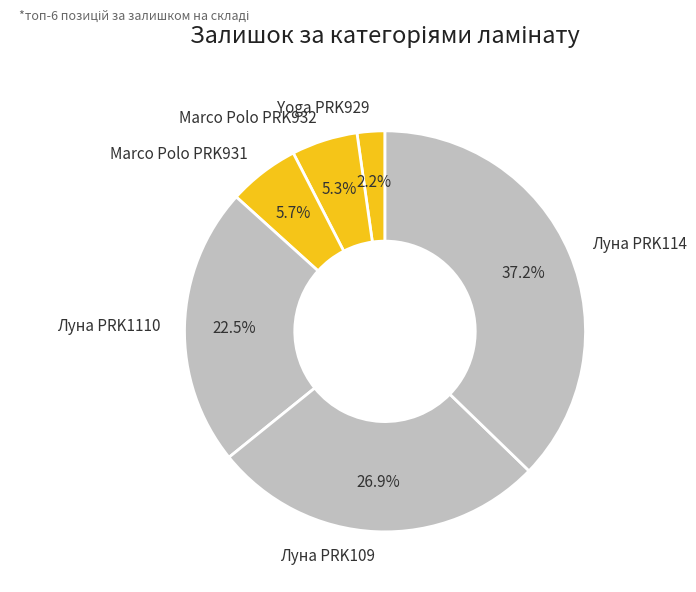

Combined, do Луна PRK1110 and Луна PRK109 account for over 50%?

No